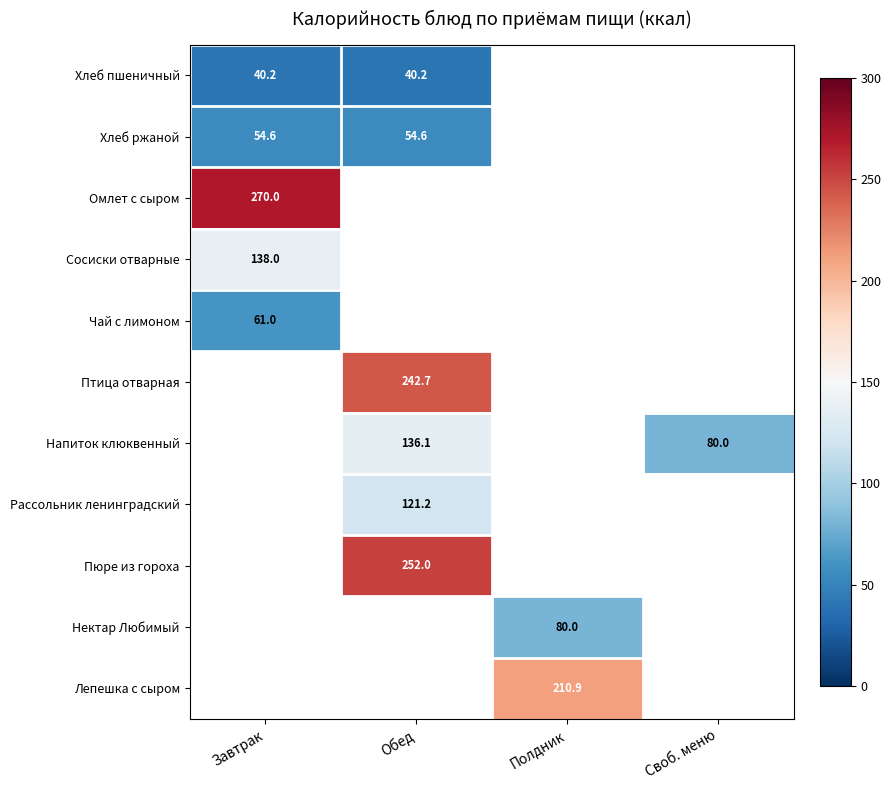

The value of Напиток клюквенный at Своб. меню is 80.0. True or false?

True